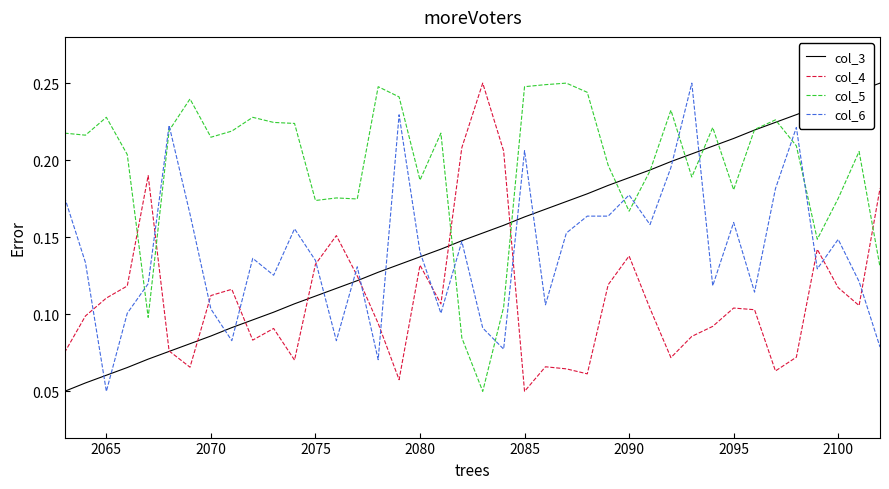

True or false: col_3 and col_5 cross at least once.

True